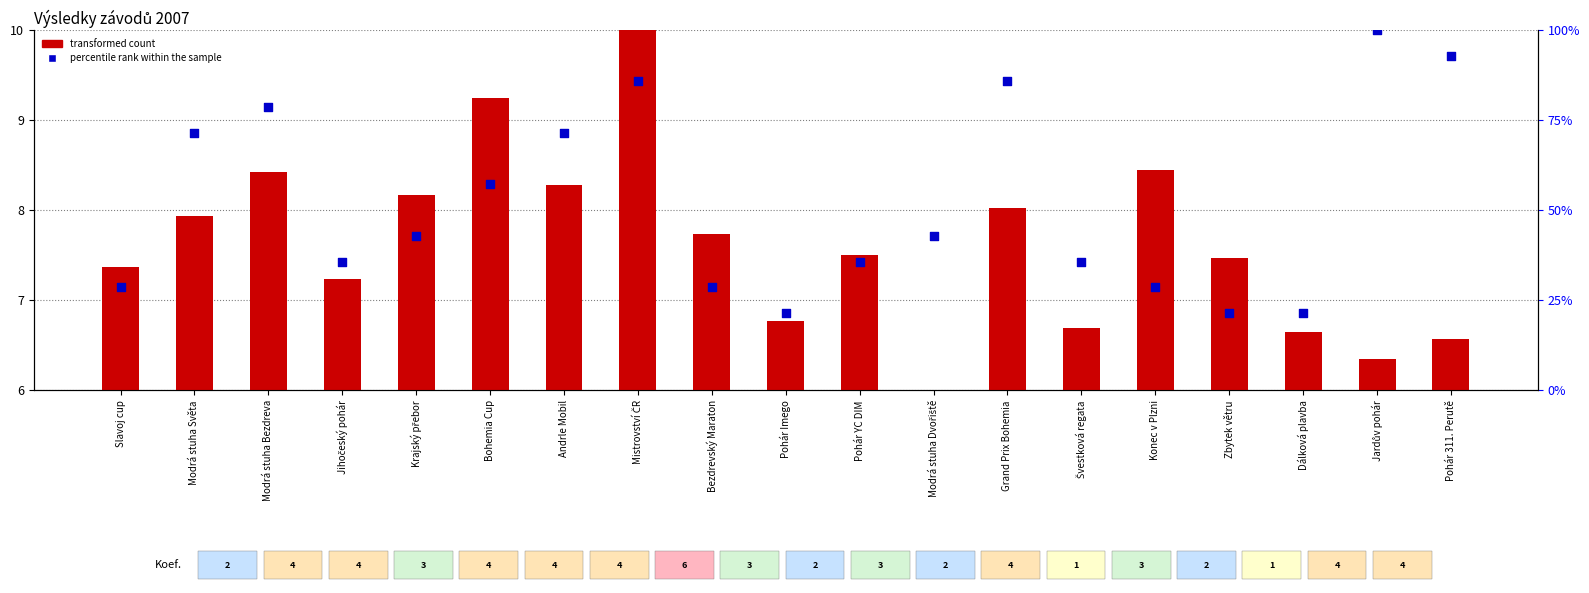

Which series has the largest Y range (max minus min)?

percentile rank within the sample